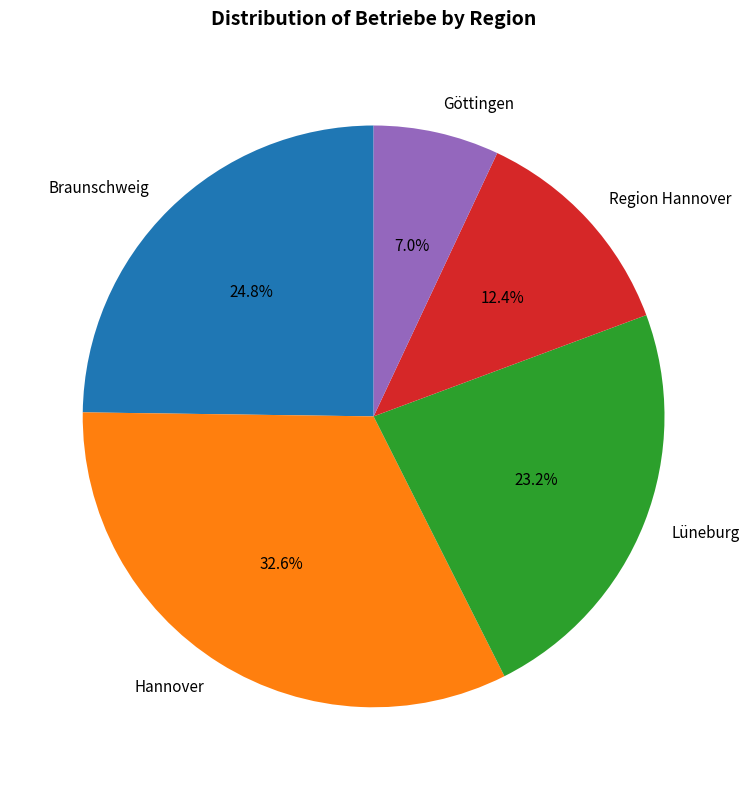

Does Lüneburg represent more than half of the total?

No